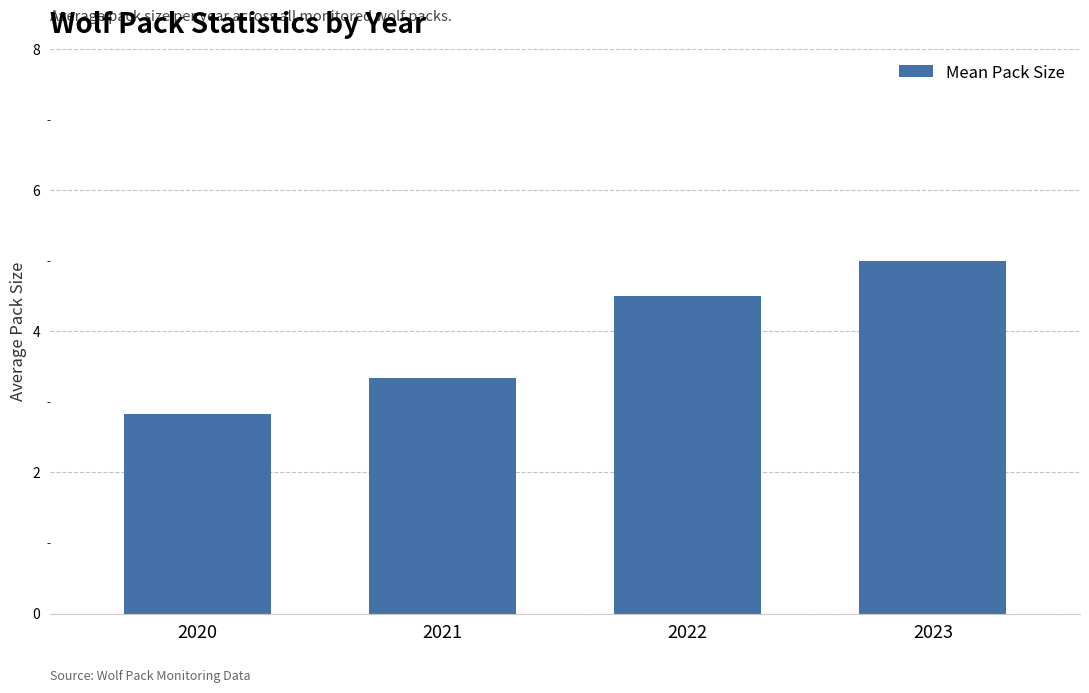

Approximately how many times larger is the value at 2021 compared to 2020?

1.2